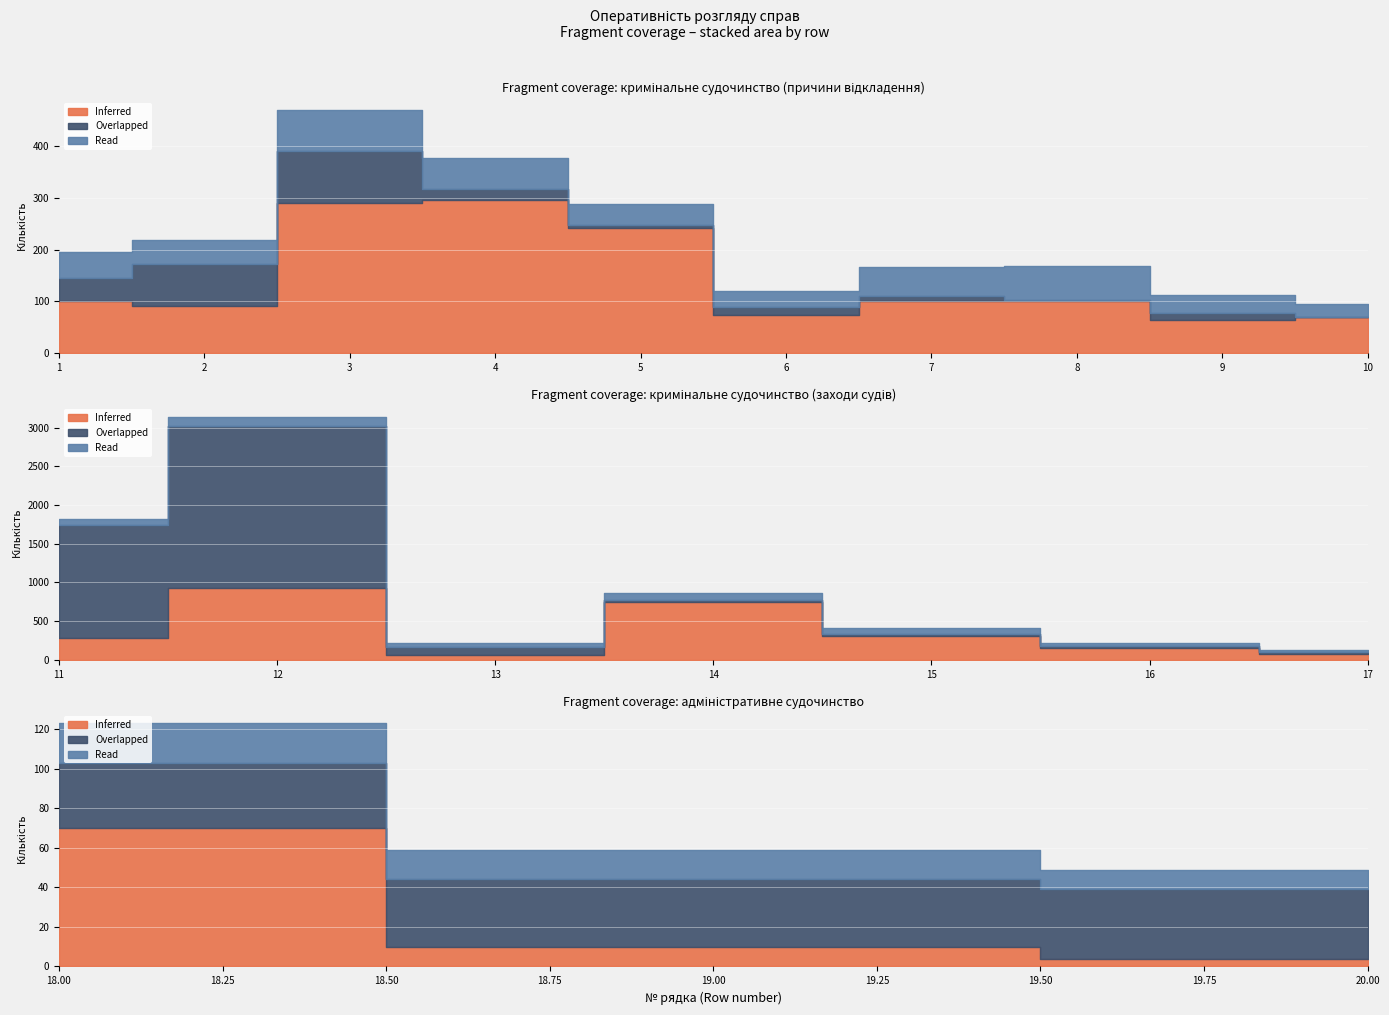

How many data points in Overlapped are less than 30?

10